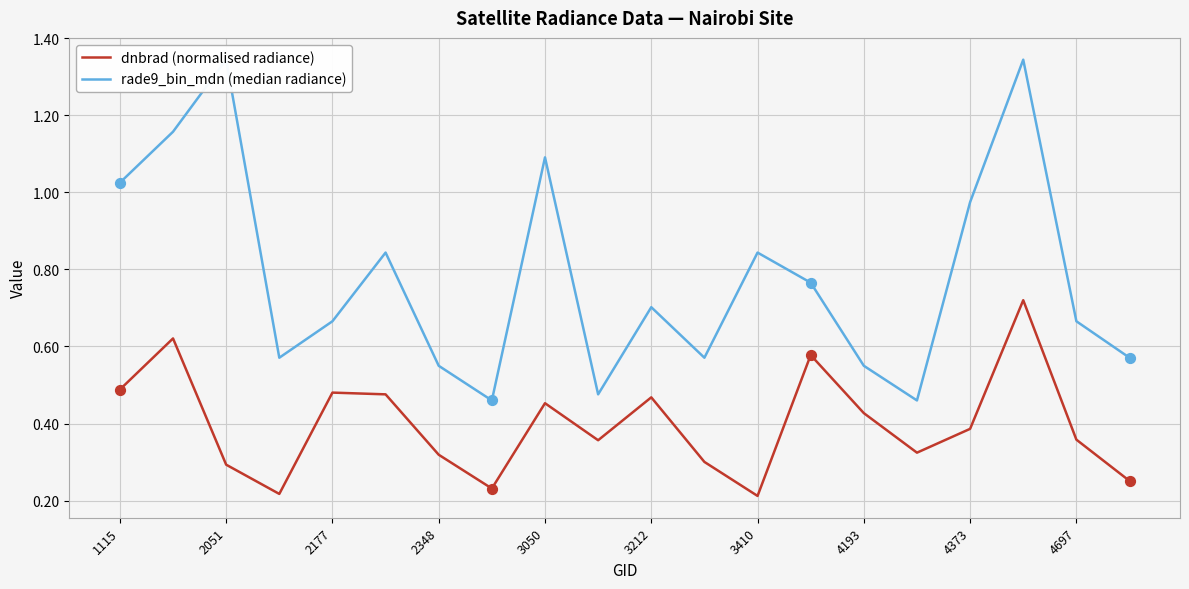

At how many categories does at least one series exceed 1?

5